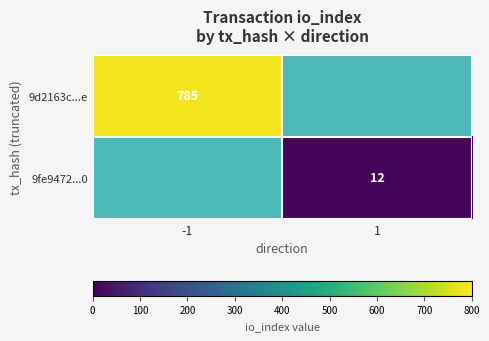

Is it true that 9fe9472...0 equals 12 at 1?

True